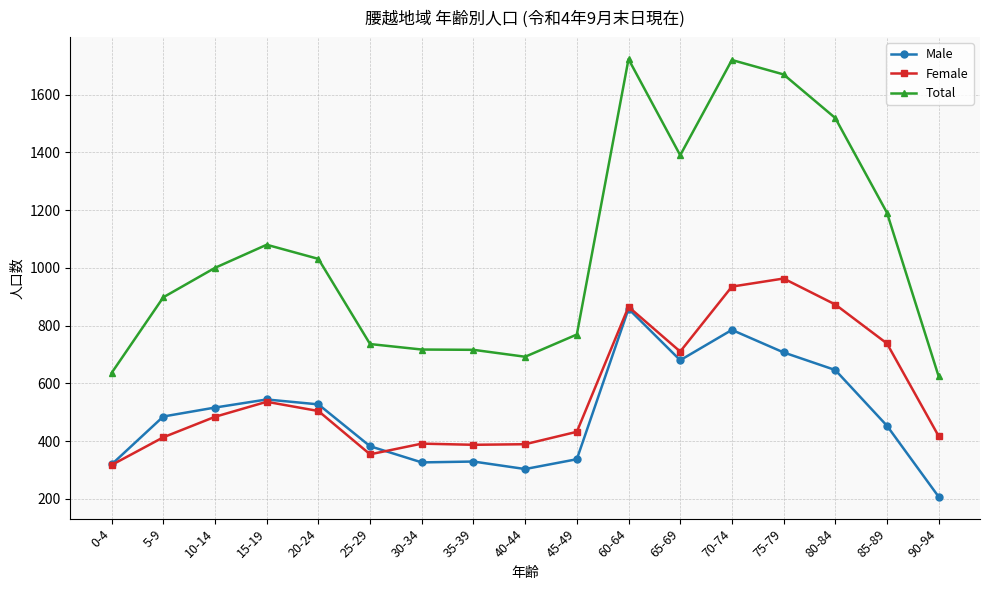

What is the smallest value displayed?

207